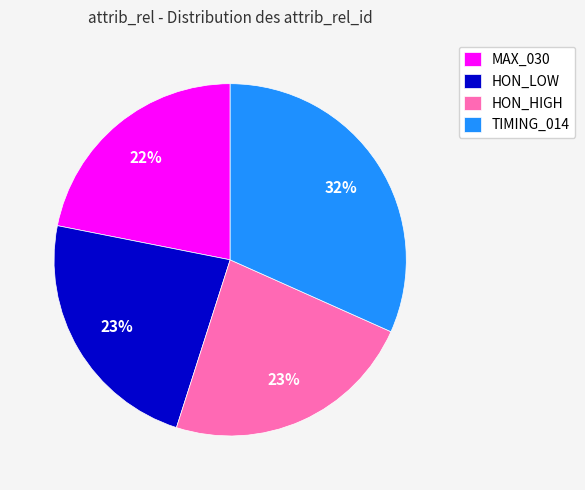

How many segments does this pie chart have?

4